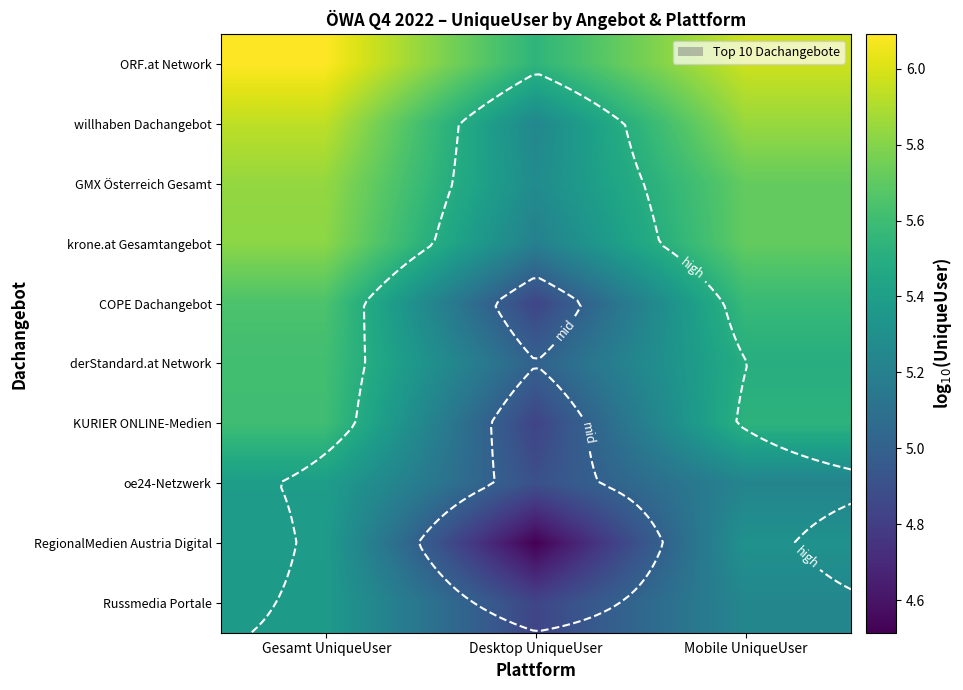

What is the minimum value for derStandard.at Network?

5.0